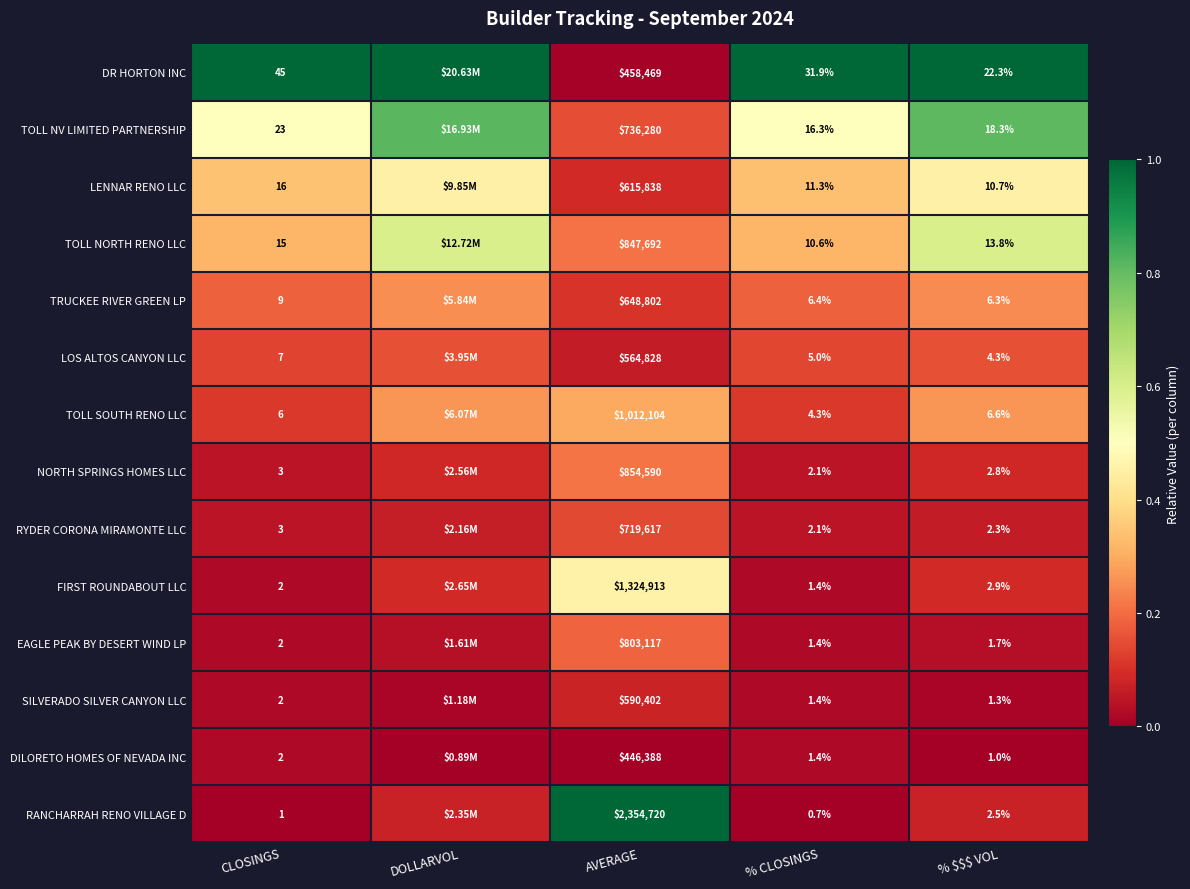

Is the value of RYDER CORONA MIRAMONTE LLC at CLOSINGS greater than the value of TOLL SOUTH RENO LLC at AVERAGE?

No